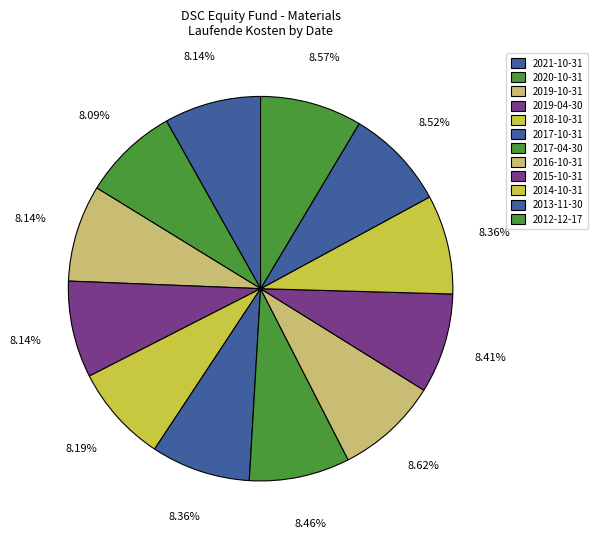

To the nearest percent, what portion does 2017-10-31 represent?

8%